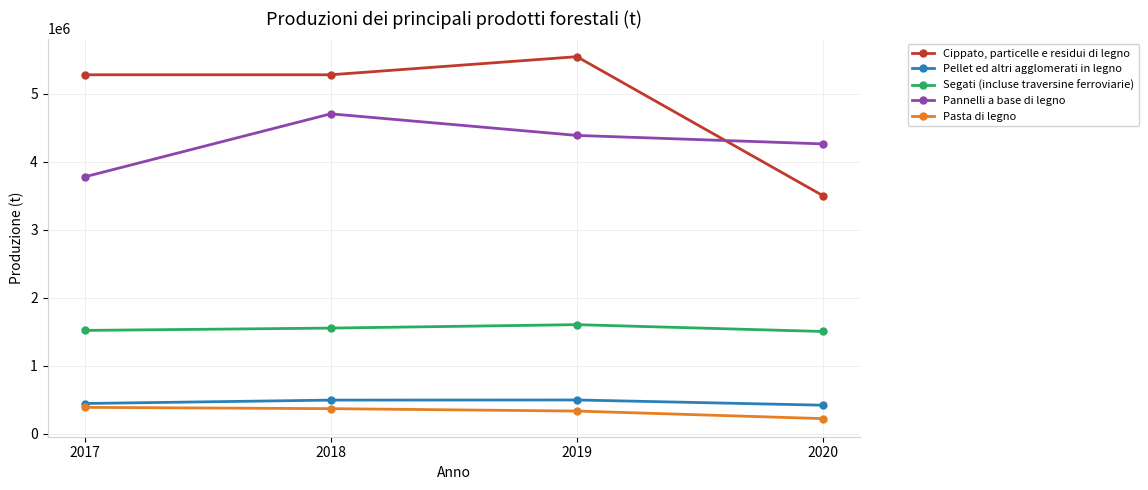

Which series has the largest total across all categories?

Cippato, particelle e residui di legno